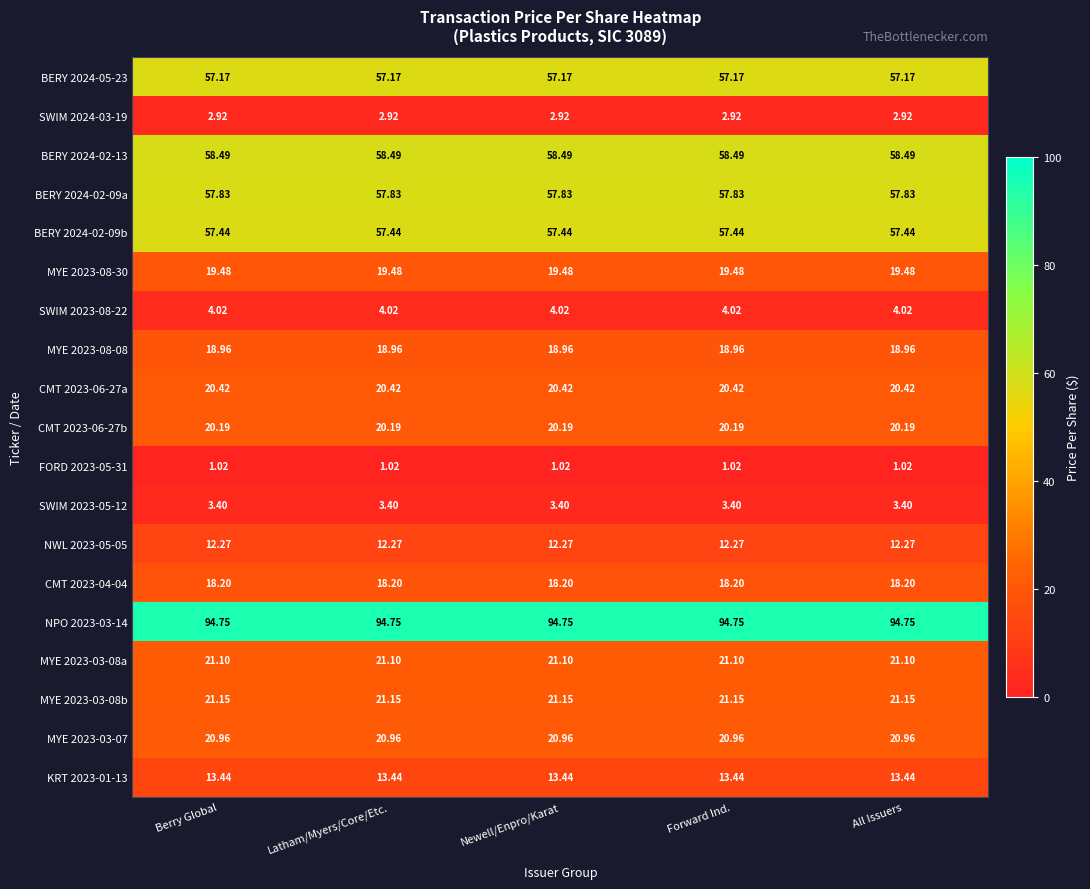

Is the value of CMT 2023-06-27a at Forward Ind. greater than the value of BERY 2024-02-09b at Newell/Enpro/Karat?

No